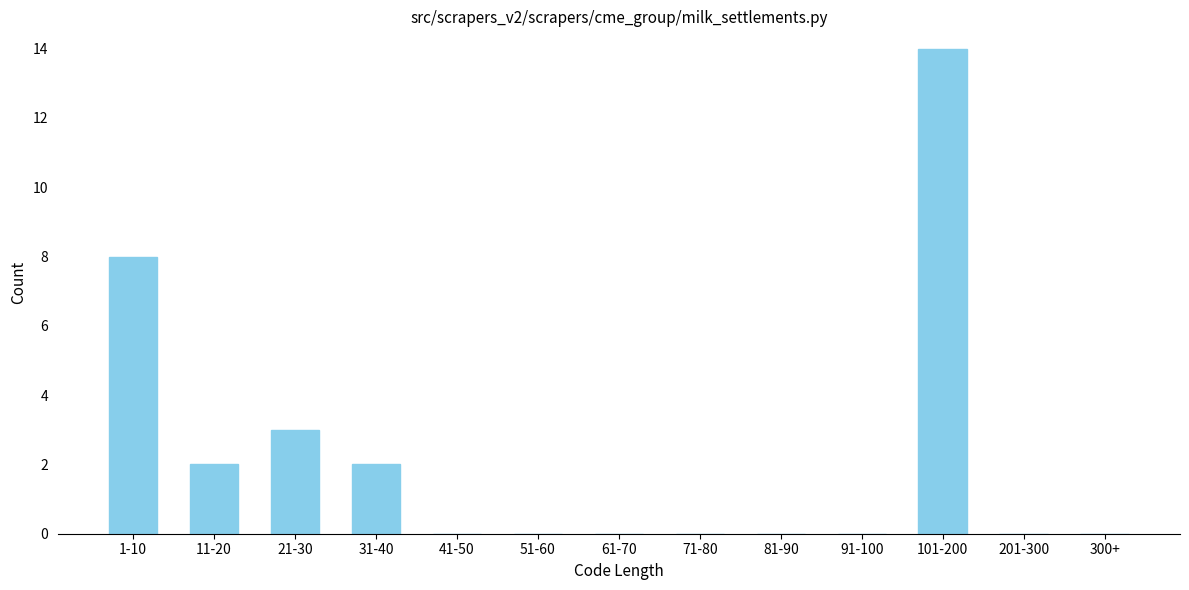

Reading left to right, list all the values displayed in this chart.

1-10=8	11-20=2	21-30=3	31-40=2	41-50=0	51-60=0	61-70=0	71-80=0	81-90=0	91-100=0	101-200=14	201-300=0	300+=0